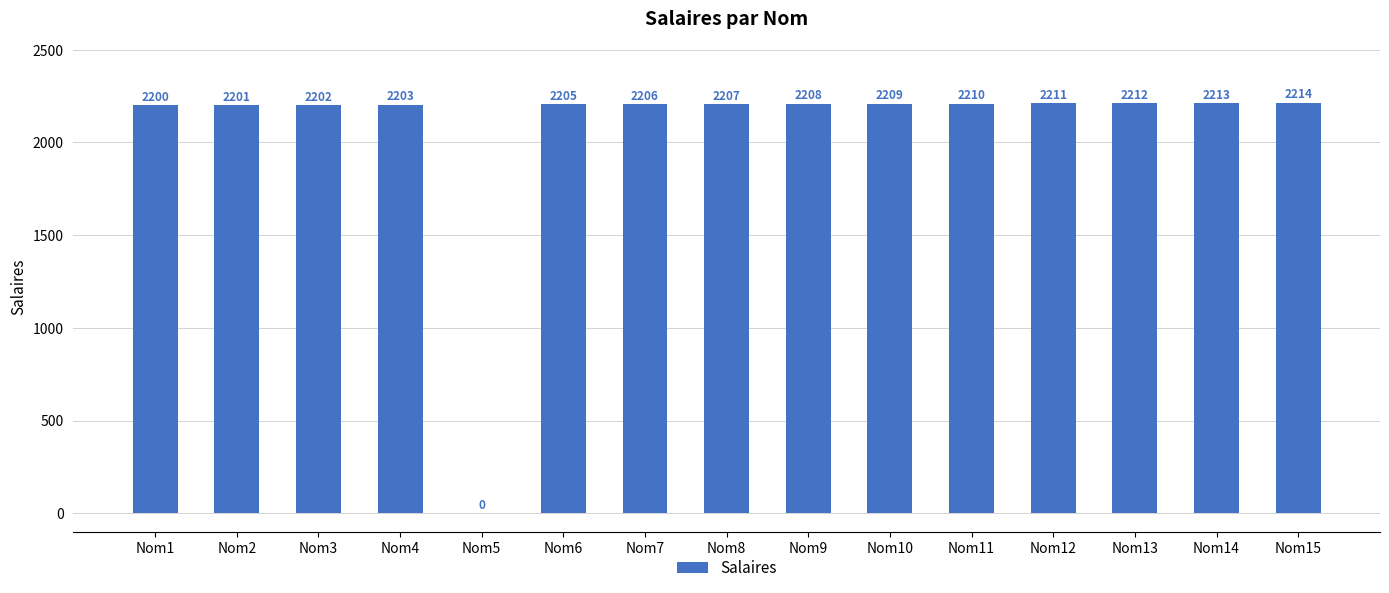

What is the change in value from Nom5 to Nom11?

+2210